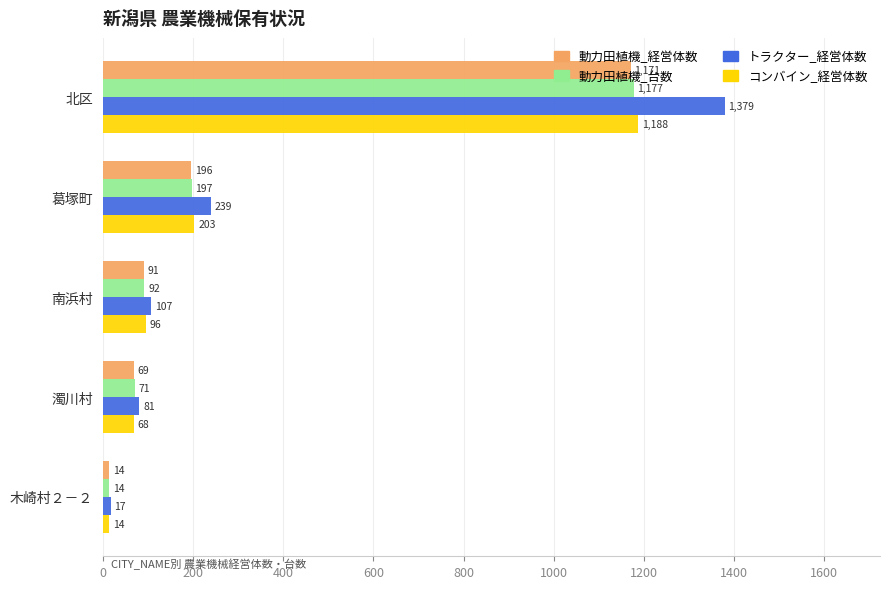

What value does the トラクター_経営体数 series have at 葛塚町?

239